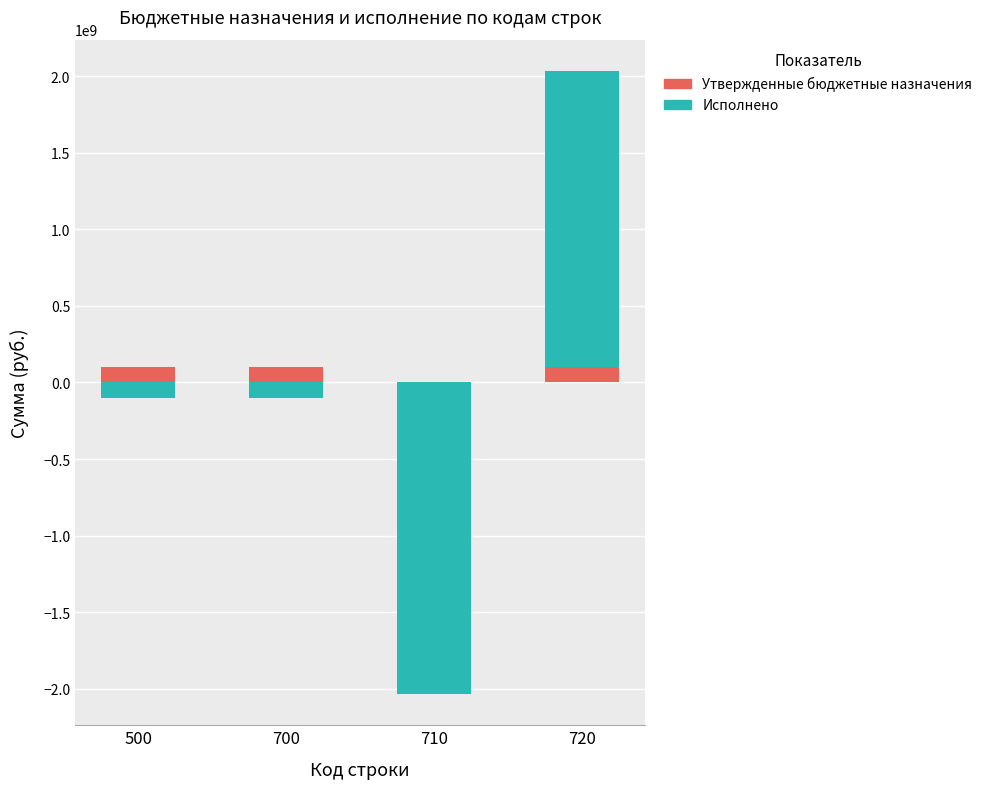

What is the greatest value displayed?

1936539029.7